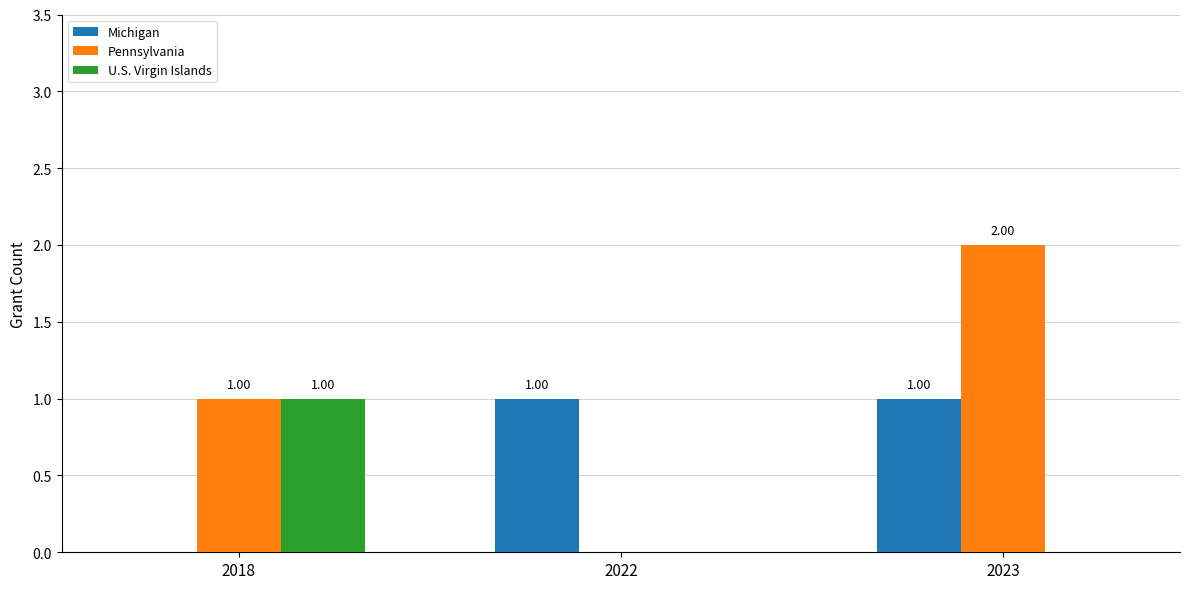

At which category is the sum across all series the highest?

2023